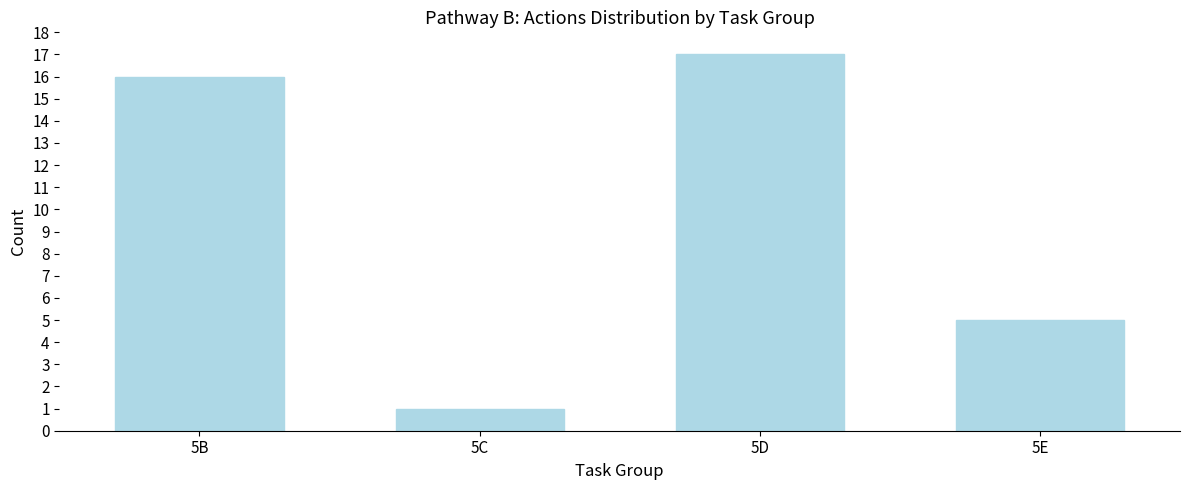

Reading right to left, list all the values displayed in this chart.

5	17	1	16